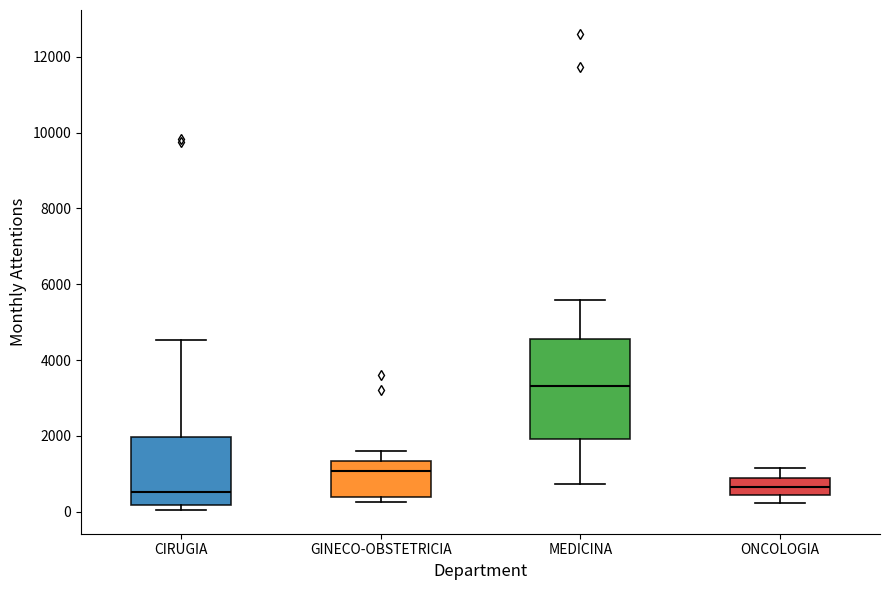

Which box has the highest median line?

MEDICINA